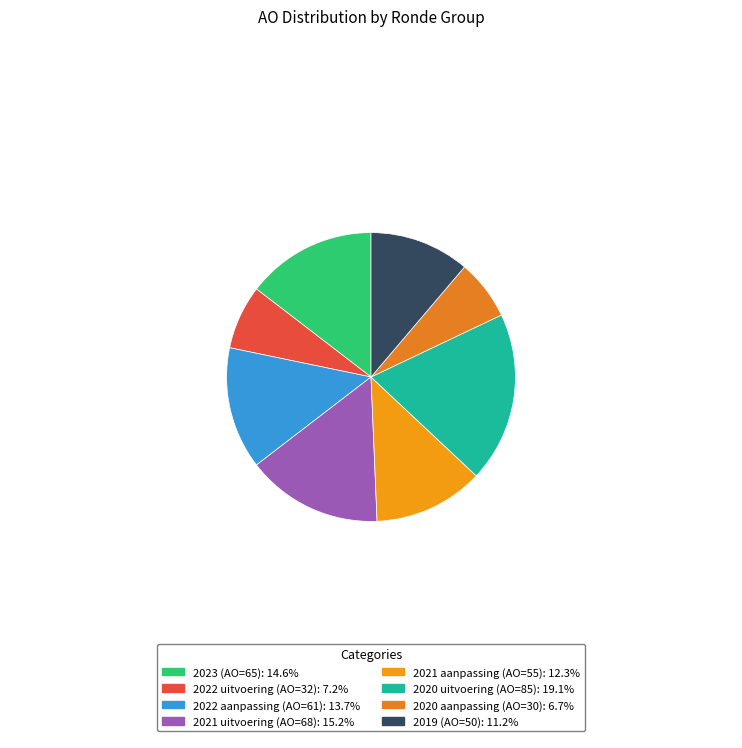

What is the ratio of the value at 2021 uitvoering (AO=68) to the value at 2023 (AO=65)?

1.0